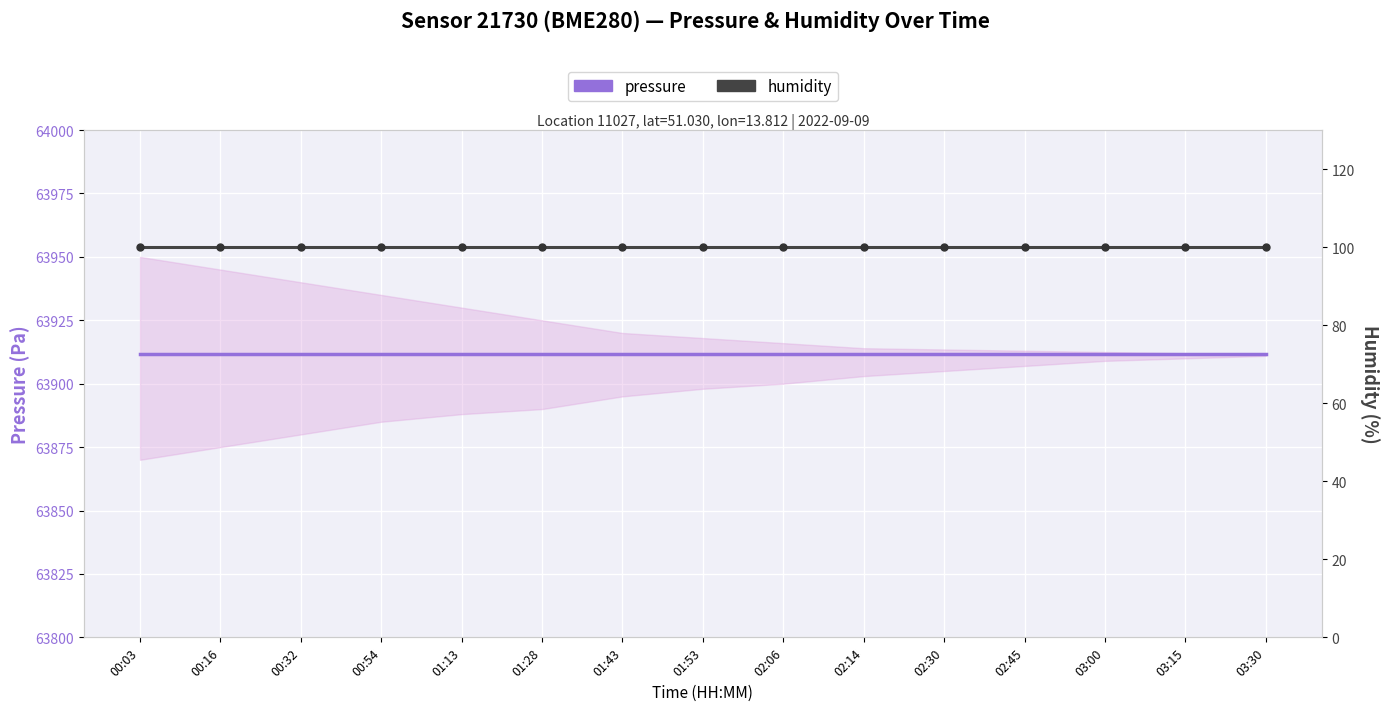

Read the pressure value at 03:00.

63911.8